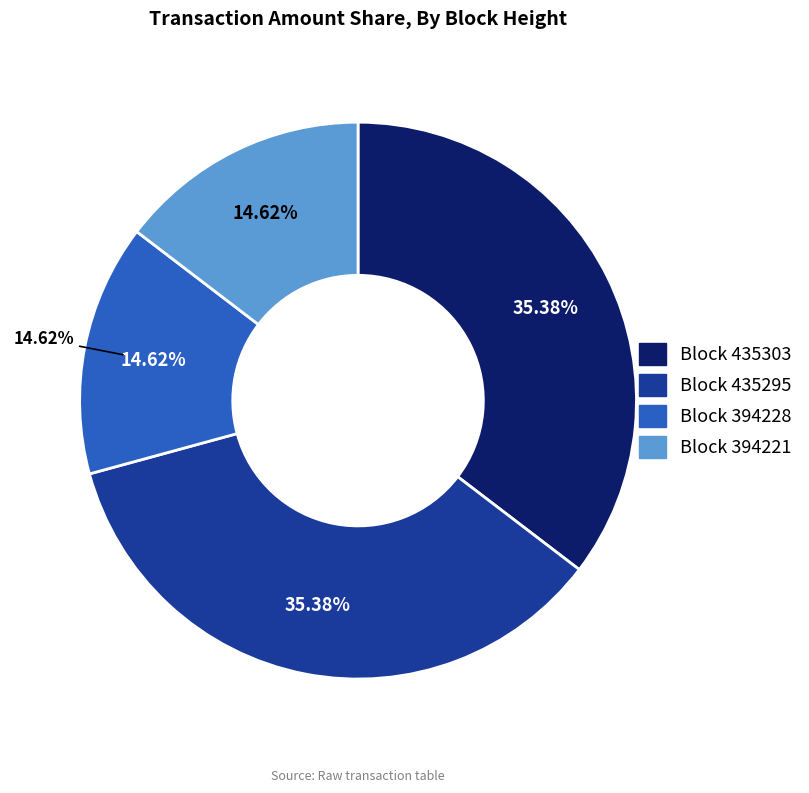

Combined, do 435303 and 394228 account for over 50%?

No